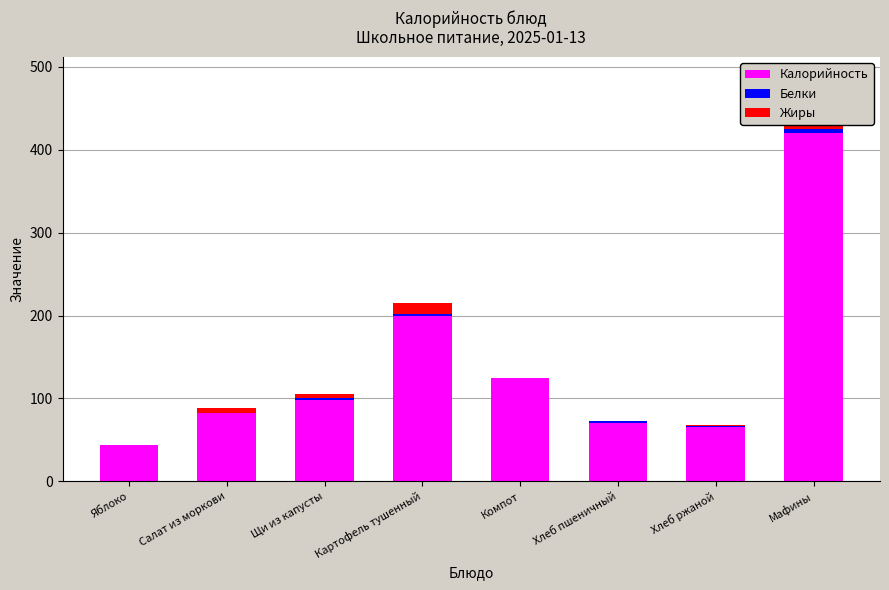

Rank the categories by Калорийность value from highest to lowest.

Мафины, Картофель тушенный, Компот, Щи из капусты, Салат из моркови, Хлеб пшеничный, Хлеб ржаной, Яблоко